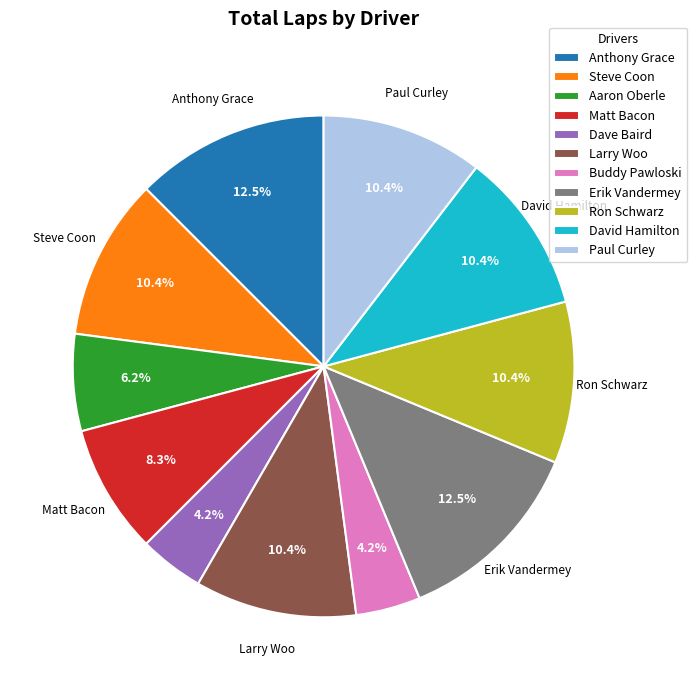

How many slices are in this pie chart?

11